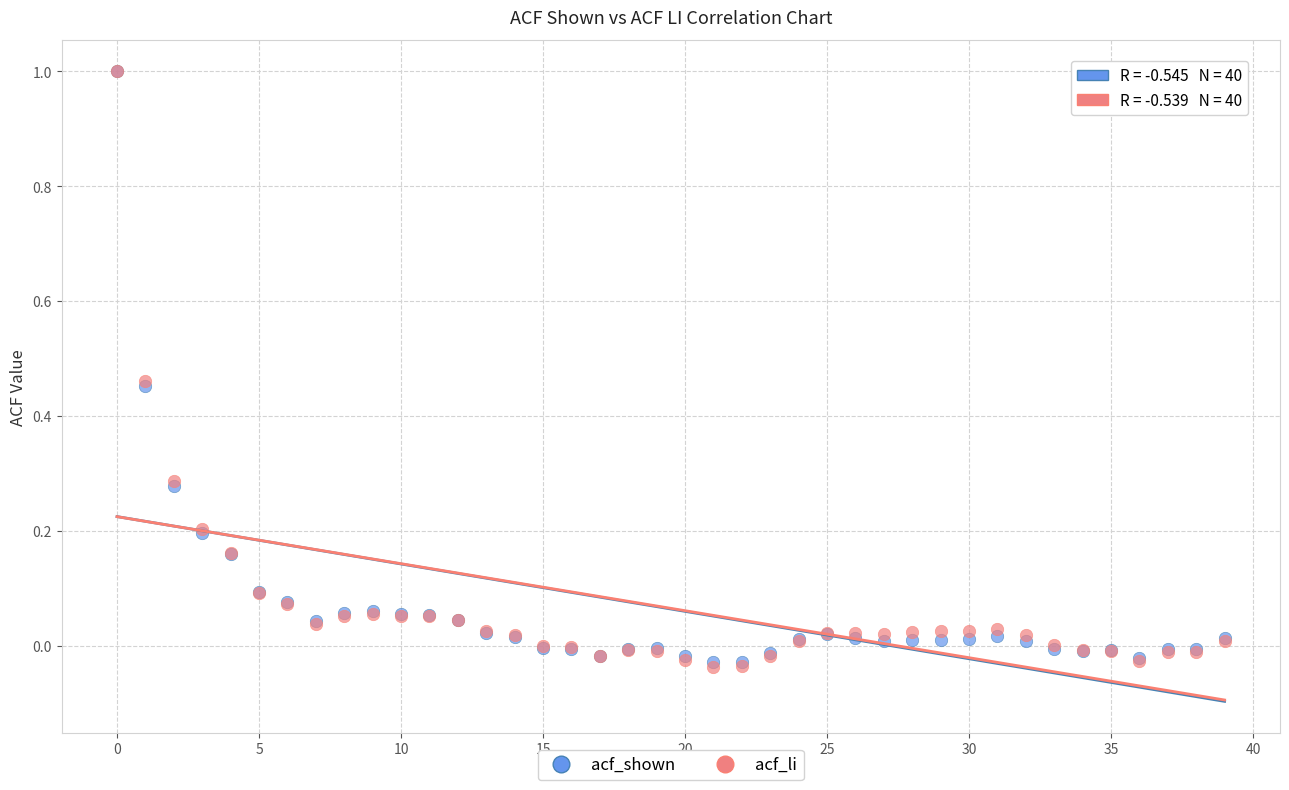

What are all the series names shown in the legend?

acf_shown, acf_li